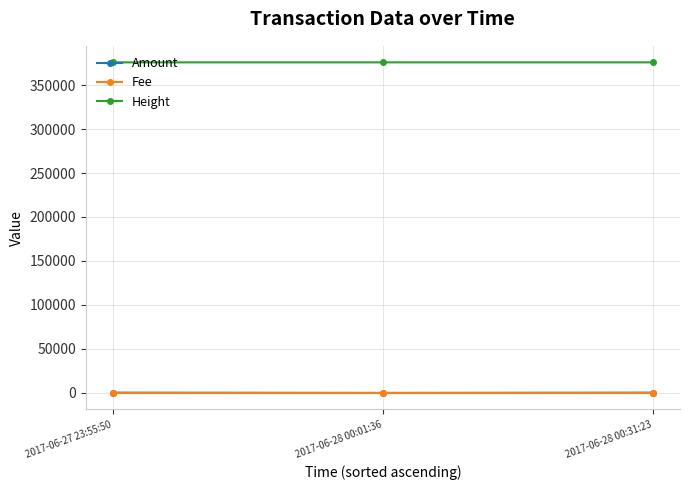

What is the label of the 1st point from the right?

2017-06-28 00:31:23